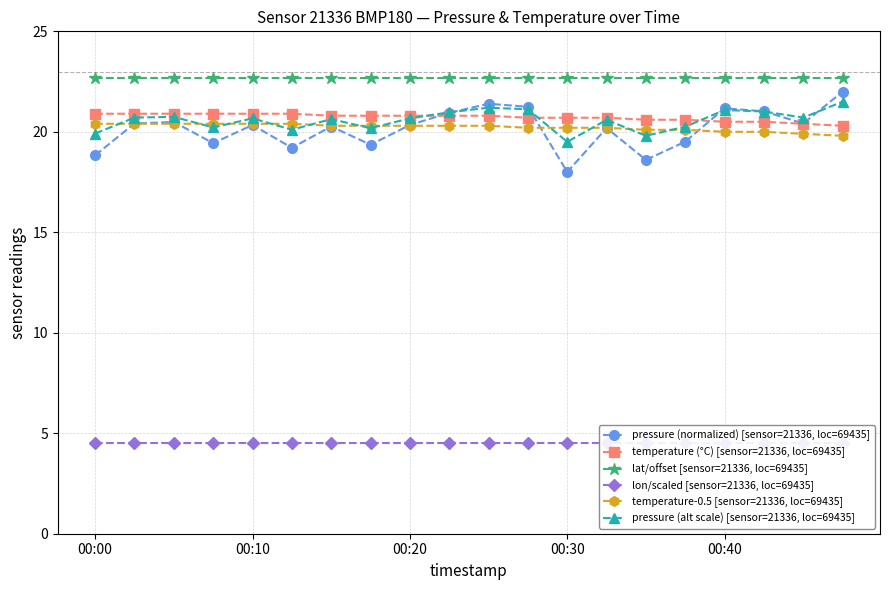

What is the value of the pressure (alt scale) [sensor=21336, loc=69435] point at the 10th from the left?

21.0